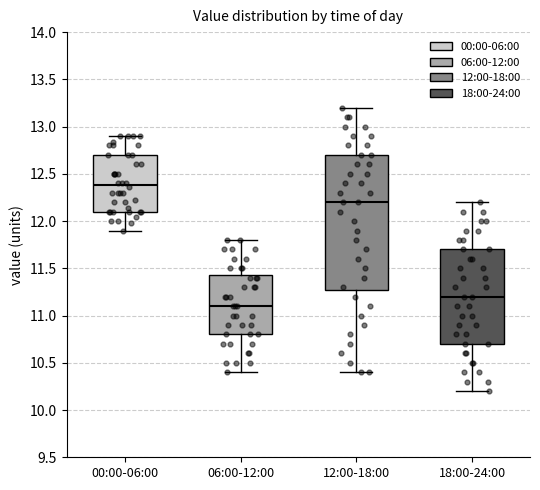

Where does the upper whisker of the box for 12:00-18:00 end on the y-axis? The values are not printed on the chart, so give them approximately, as read against the axis.

13.20